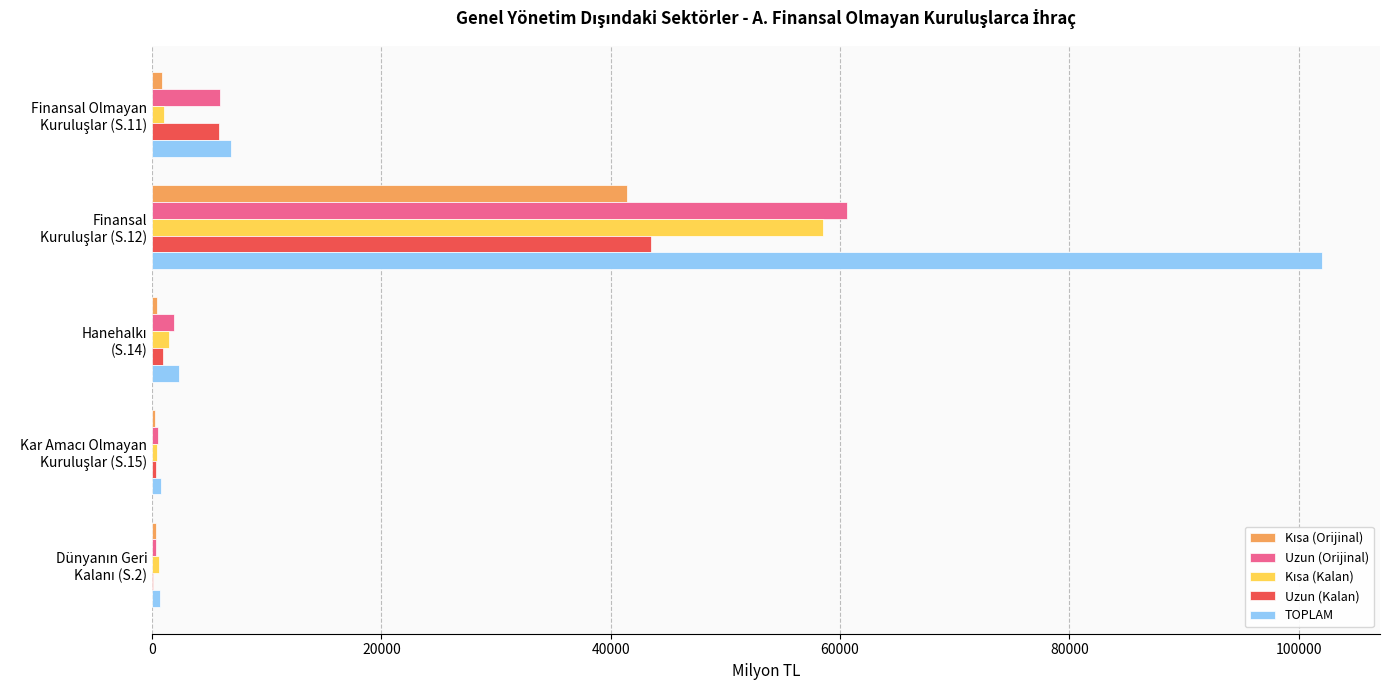

What is the greatest value displayed?

101996.9